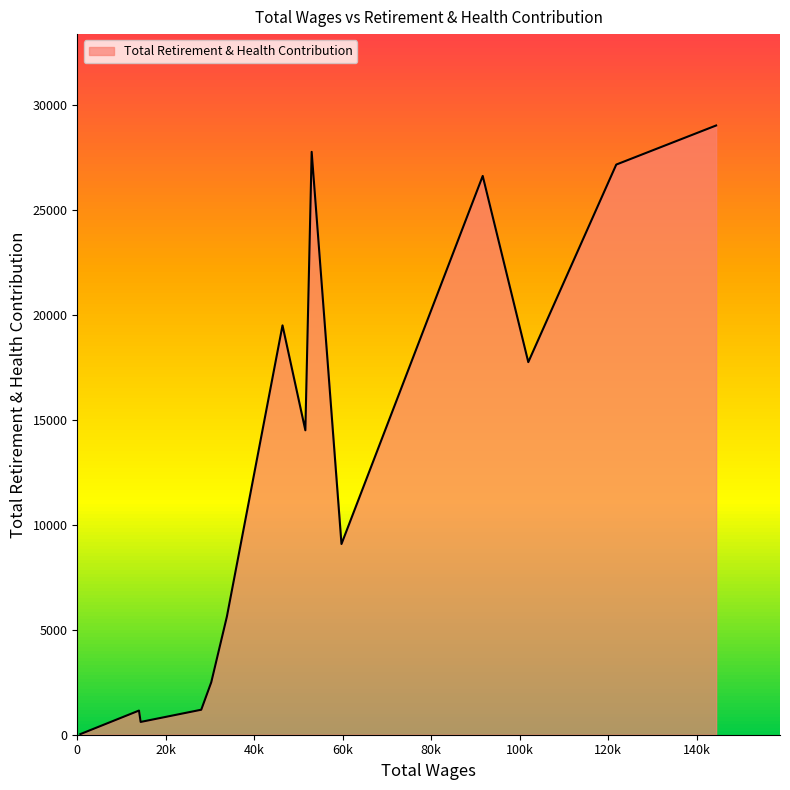

What is the minimum value shown in the chart?

30